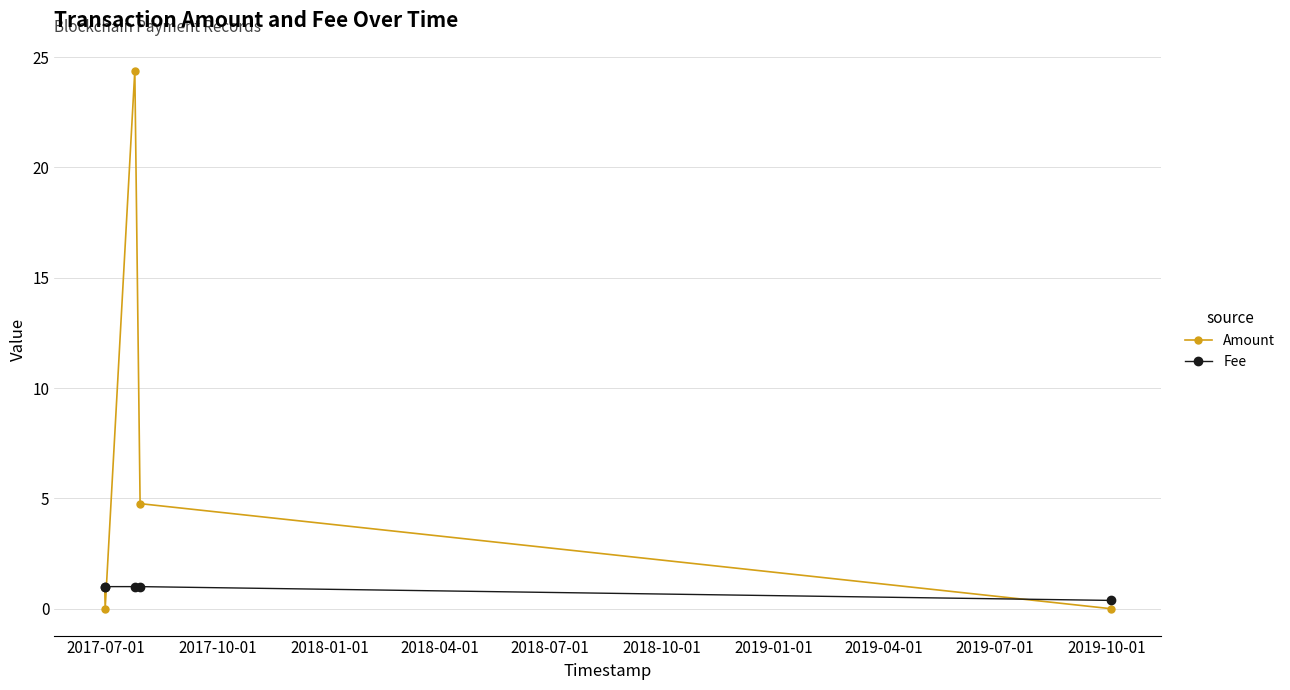

Which series ends up on top after the final intersection of Fee and Amount?

Fee